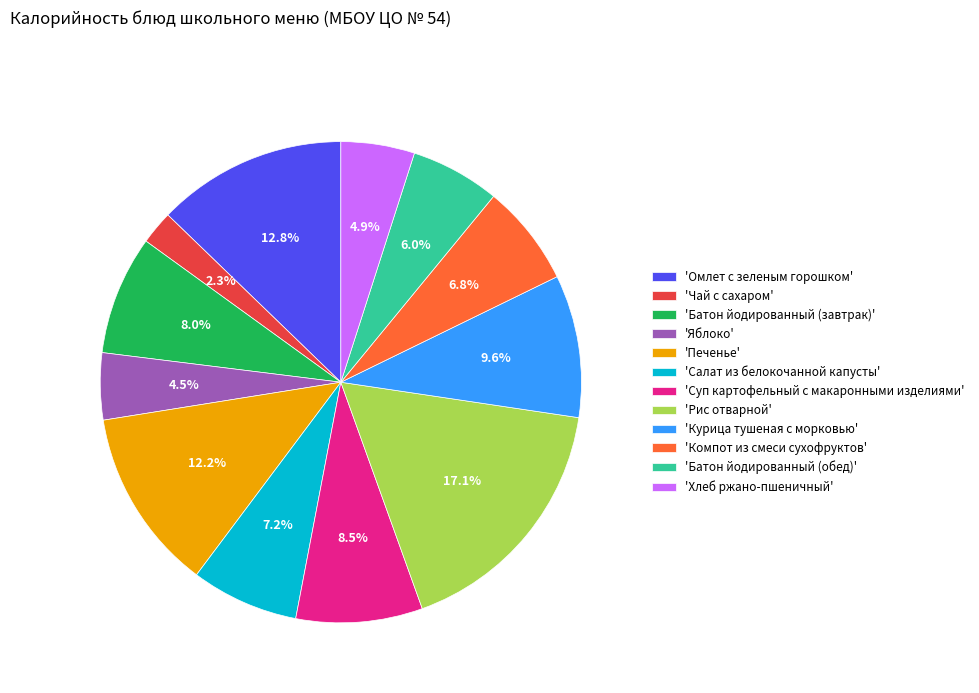

How many slices are in this pie chart?

12